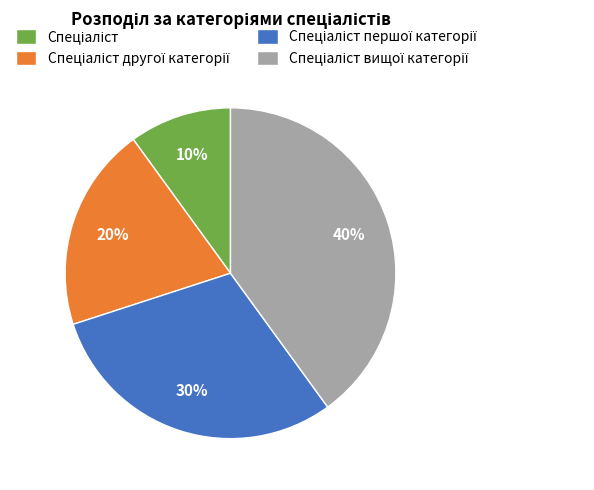

To the nearest percent, what is the difference between the largest and smallest slice percentages?

30%